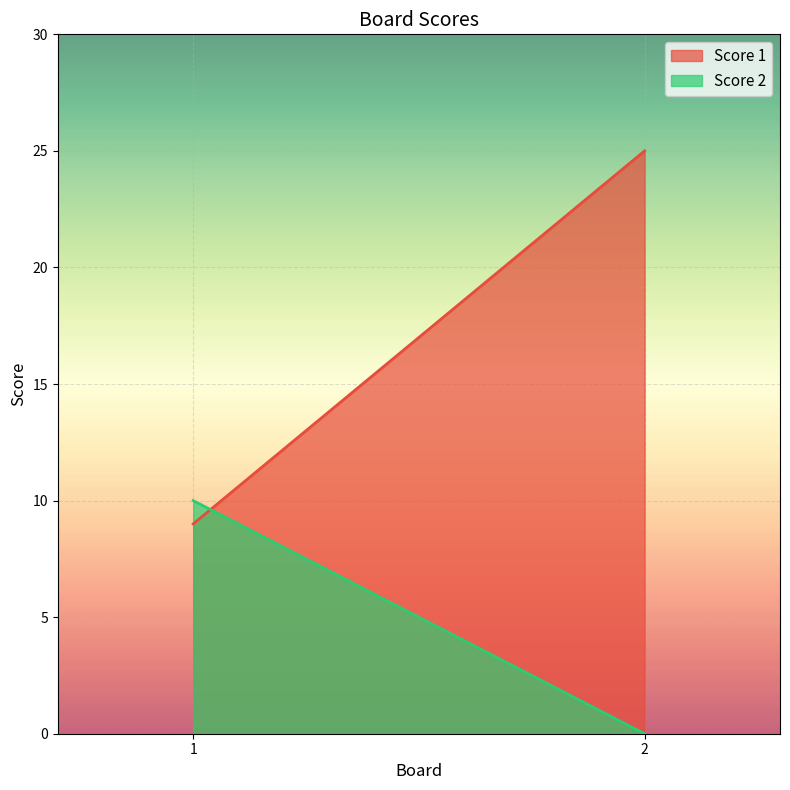

The Score 2 series shows 3 at 1. True or false?

False